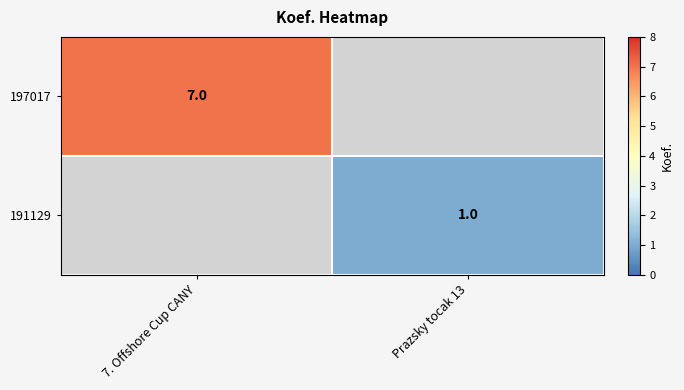

The value of 197017 at 7. Offshore Cup CANY is 11.4. True or false?

False